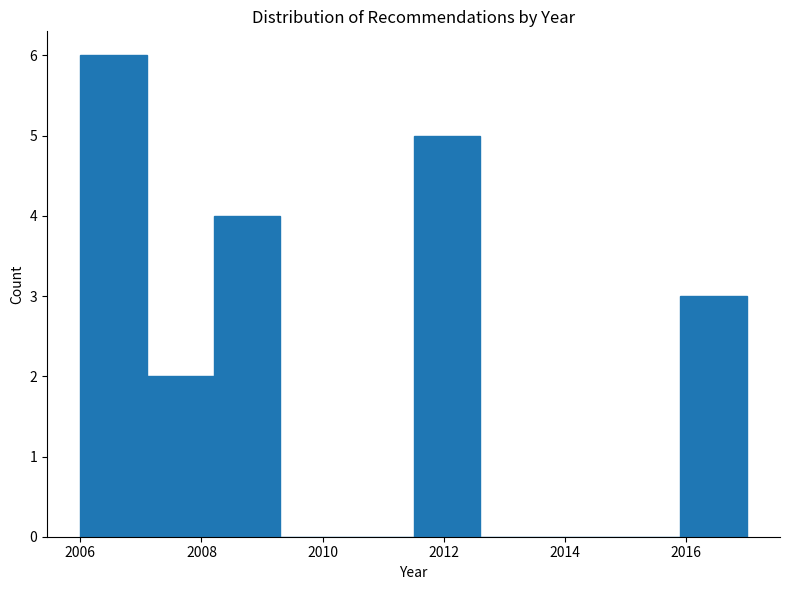

Reading left to right, transcribe this chart: for each bar, give the range it covers on the x-axis and its height. Neither the bar edges nor the heights are printed on the chart, so give them approximately, as read against the axes.

2006.0 to 2007.1: 6
2007.1 to 2008.2: 2
2008.2 to 2009.3: 4
2009.3 to 2010.4: 0
2010.4 to 2011.5: 0
2011.5 to 2012.6: 5
2012.6 to 2013.7: 0
2013.7 to 2014.8: 0
2014.8 to 2015.9: 0
2015.9 to 2017.0: 3